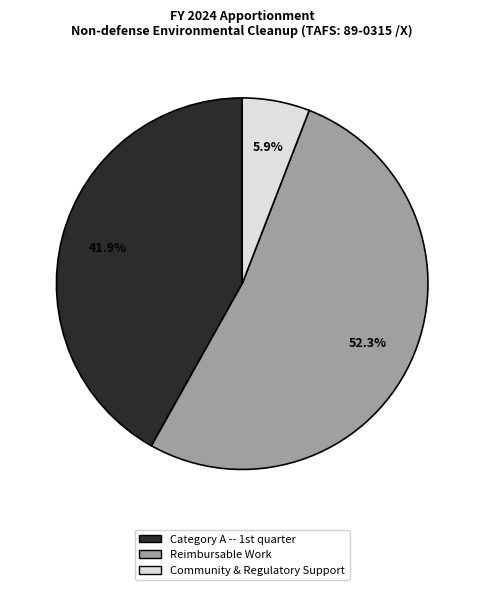

The Reimbursable Work slice represents 52% of the pie. True or false?

True